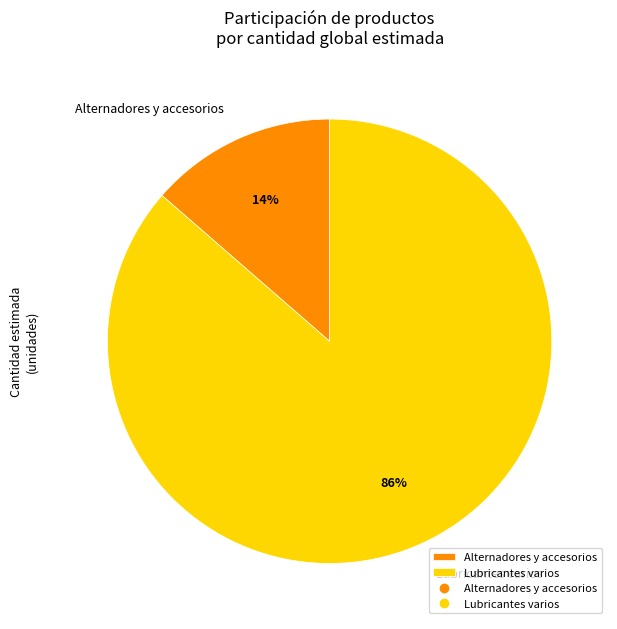

Combined, do Lubricantes varios and Alternadores y accesorios account for over 50%?

Yes